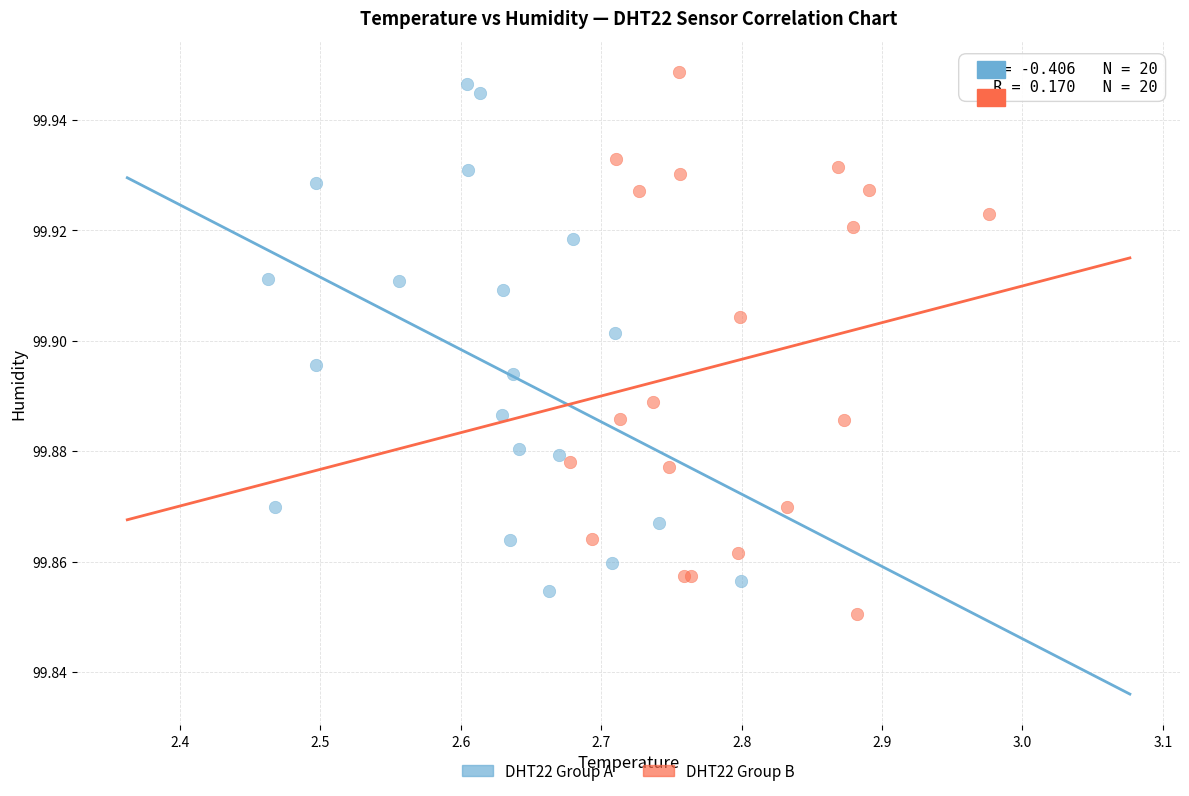

Which series contains the lowest Y value?

DHT22 Group B